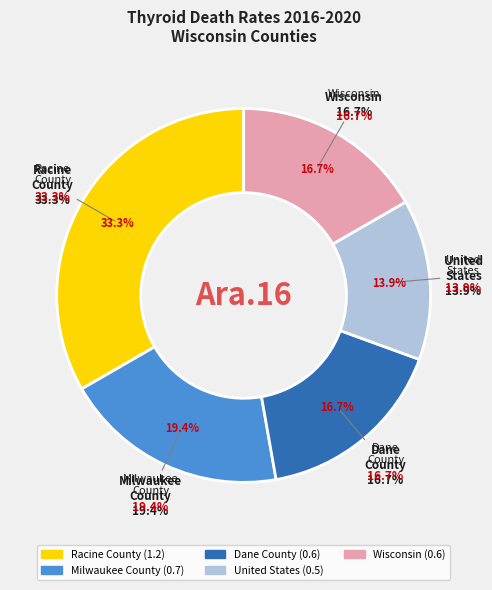

Count the number of slices in the pie.

5